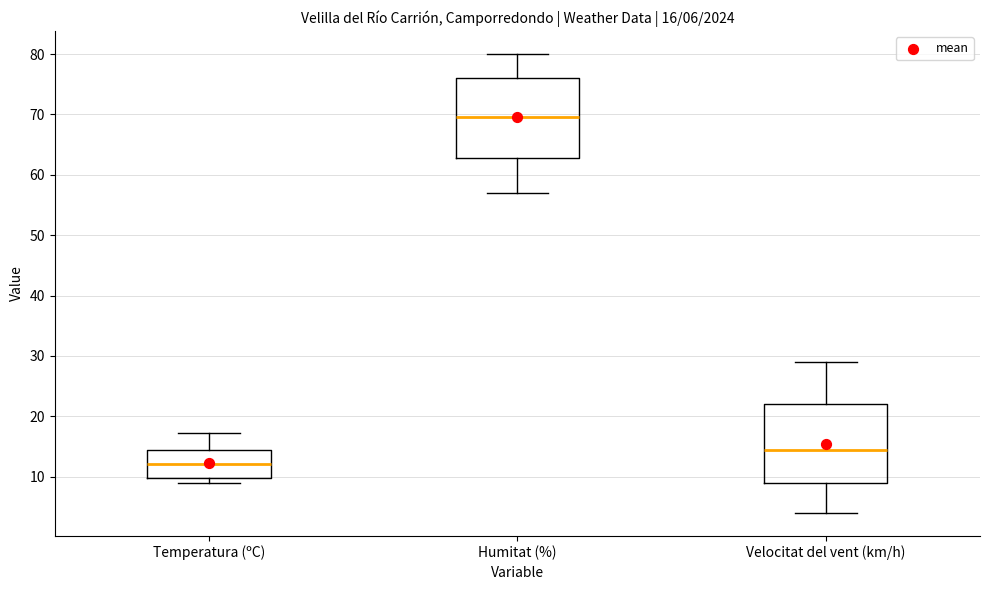

Which box has the highest median line?

Humitat (%)